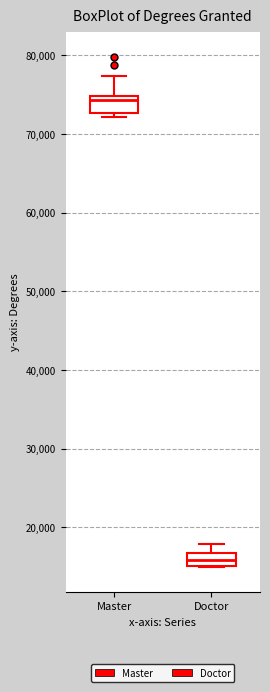

Which box's median line is the lowest?

Doctor